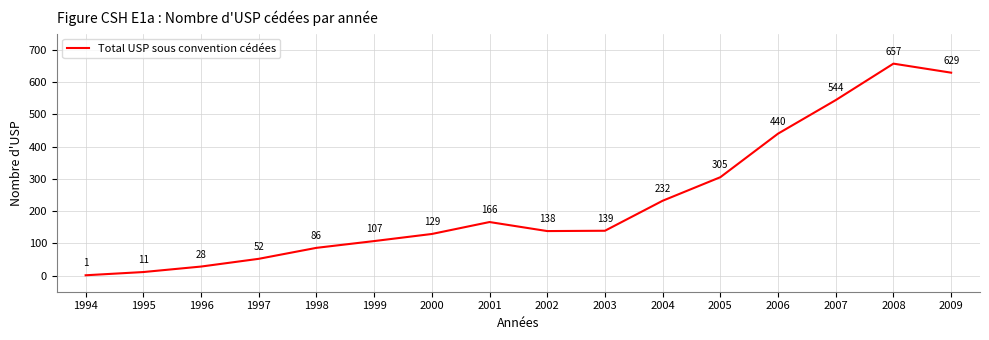

Reading left to right, list all the values displayed in this chart.

1994=1	1995=11	1996=28	1997=52	1998=86	1999=107	2000=129	2001=166	2002=138	2003=139	2004=232	2005=305	2006=440	2007=544	2008=657	2009=629